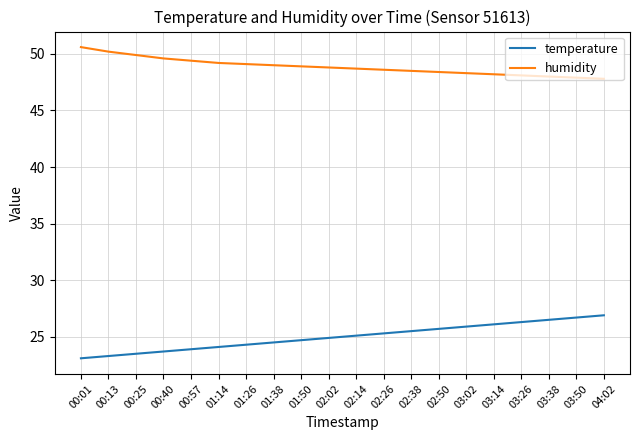

What is the average value of the temperature series?

25.0